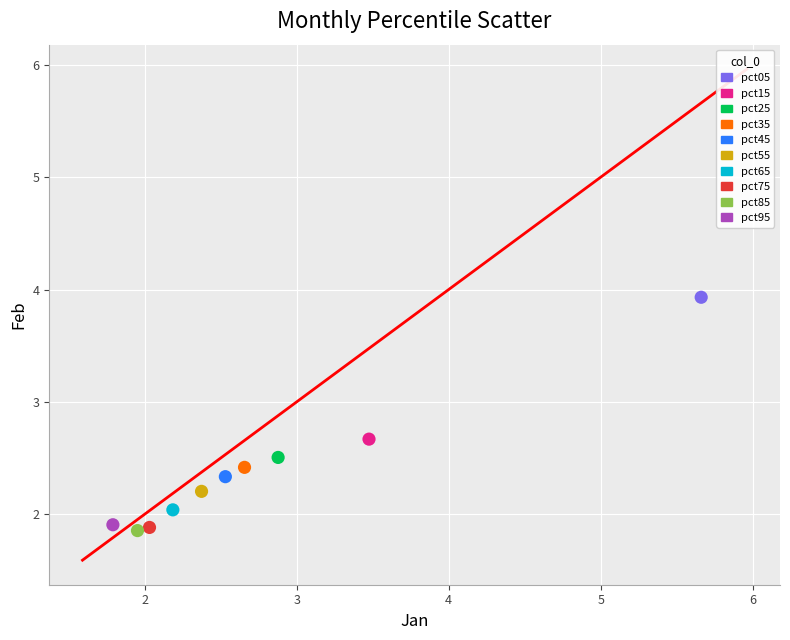

What are all the series names shown in the legend?

pct05, pct15, pct25, pct35, pct45, pct55, pct65, pct75, pct85, pct95